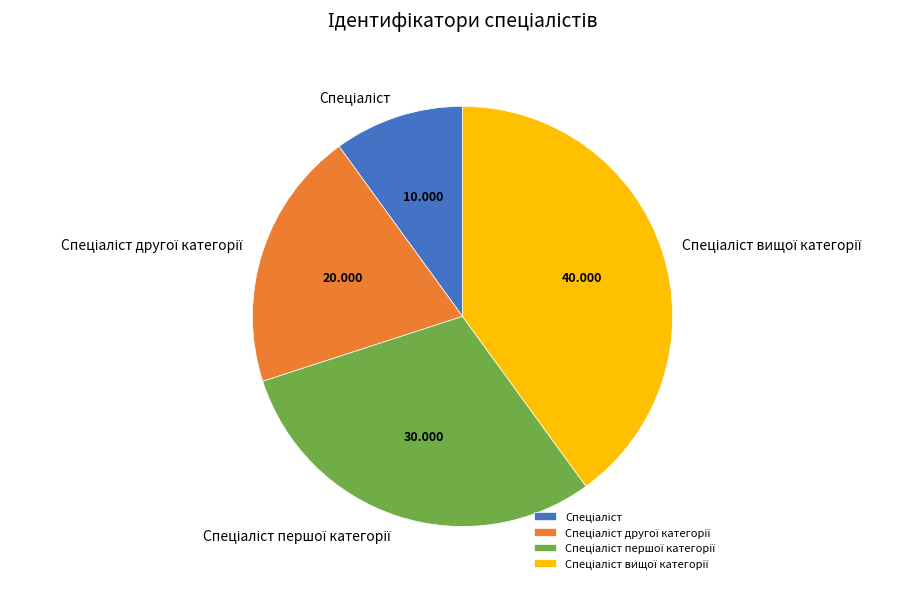

Does any single category account for the majority?

No